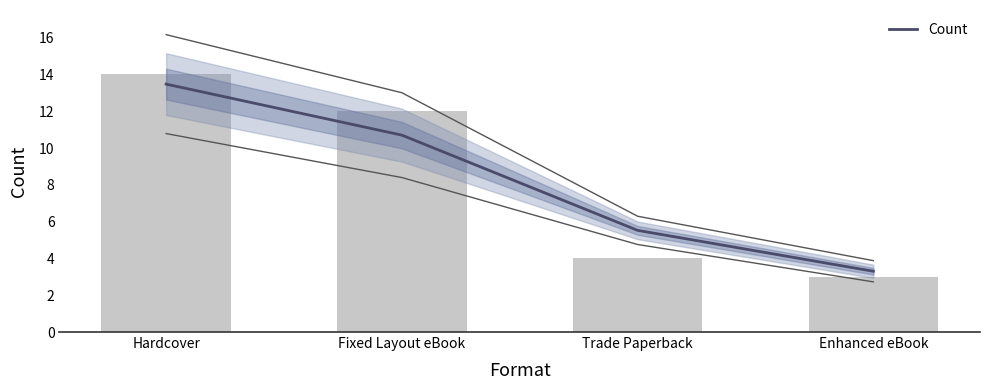

What is the minimum value shown in the chart?

3